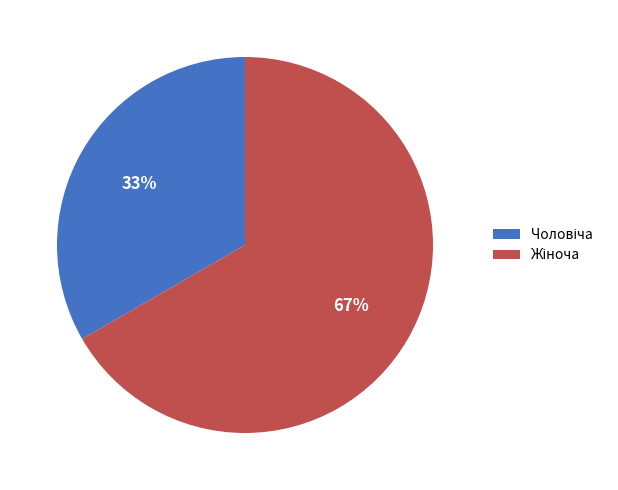

To the nearest percent, what is the average slice percentage?

50%